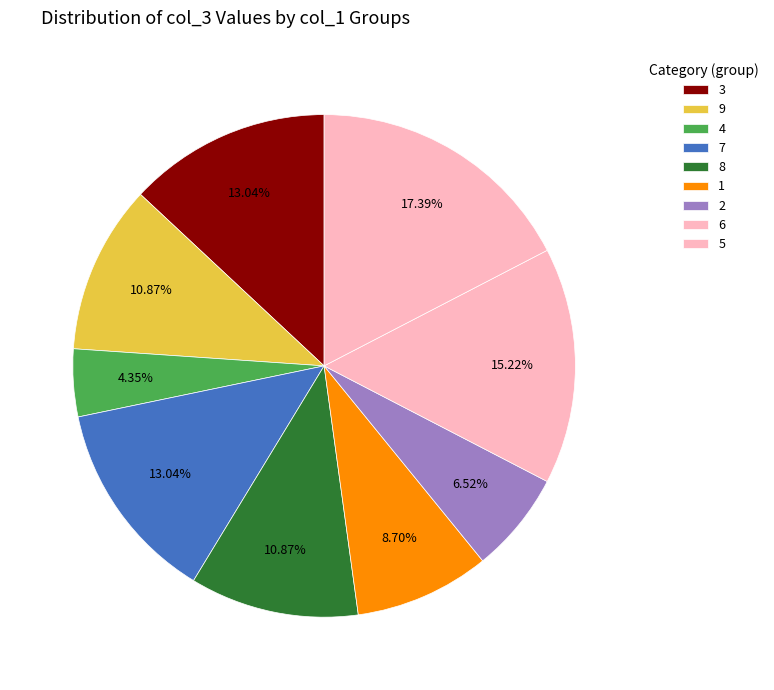

Which slice is the smallest?

4